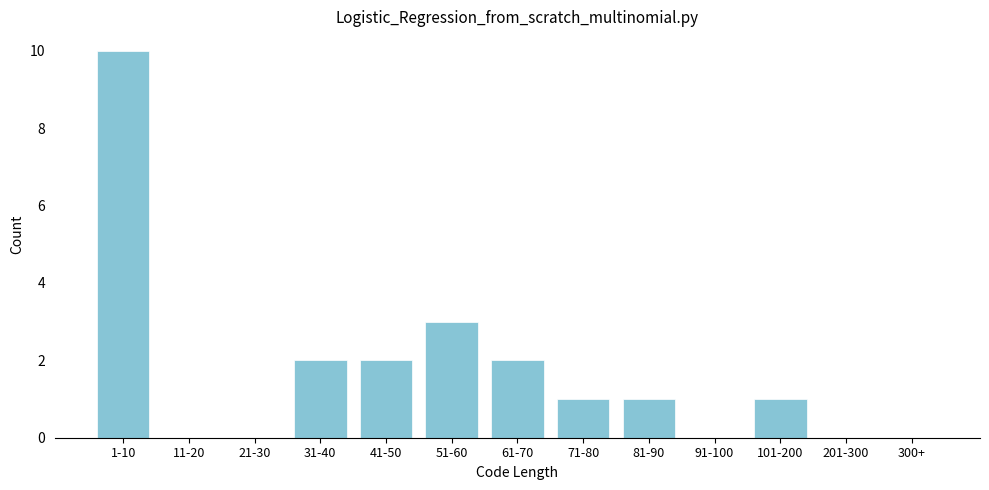

Reading left to right, list all the values displayed in this chart.

1-10=10	11-20=0	21-30=0	31-40=2	41-50=2	51-60=3	61-70=2	71-80=1	81-90=1	91-100=0	101-200=1	201-300=0	300+=0